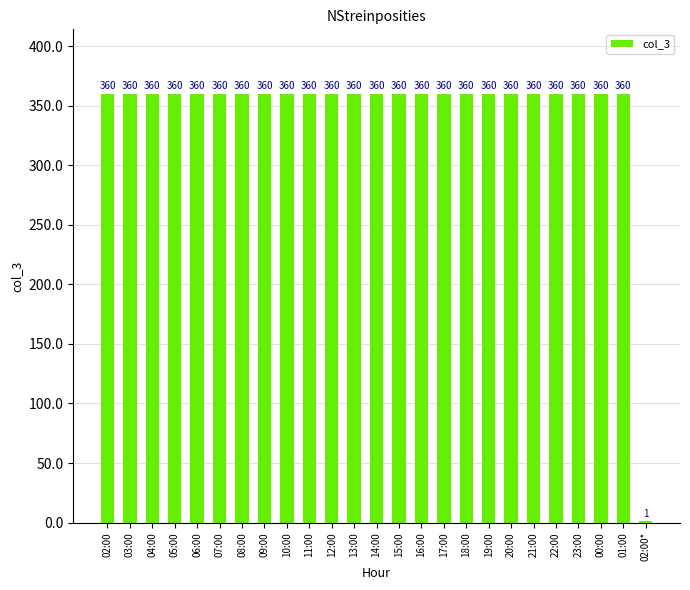

Reading left to right, transcribe all the data shown in this chart.

02:00=360	03:00=360	04:00=360	05:00=360	06:00=360	07:00=360	08:00=360	09:00=360	10:00=360	11:00=360	12:00=360	13:00=360	14:00=360	15:00=360	16:00=360	17:00=360	18:00=360	19:00=360	20:00=360	21:00=360	22:00=360	23:00=360	00:00=360	01:00=360	02:00*=1